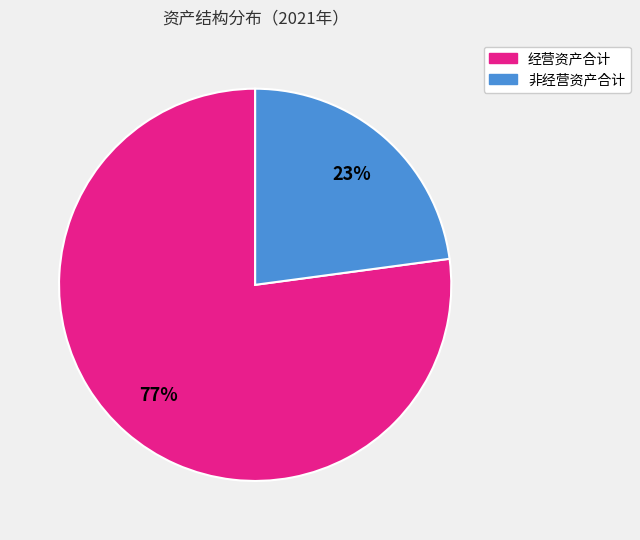

To the nearest percent, what is the average slice percentage?

50%